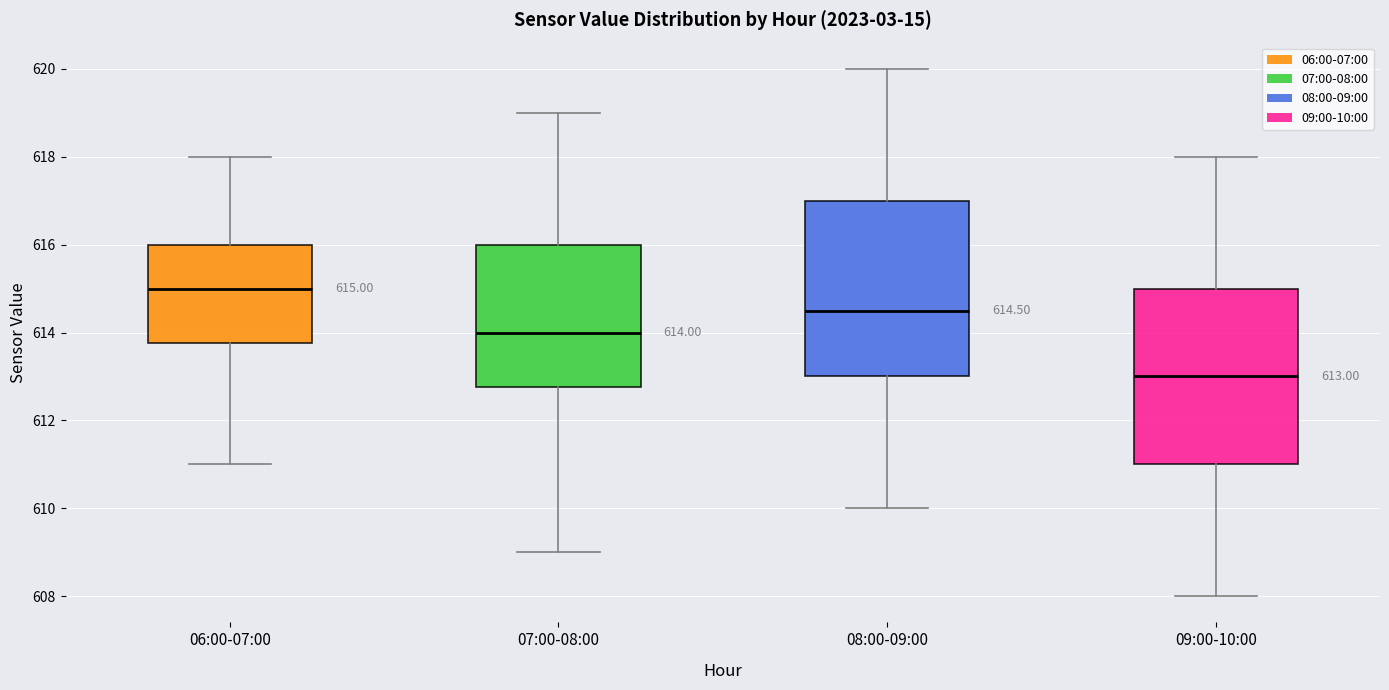

Which box's median line is the highest?

06:00-07:00